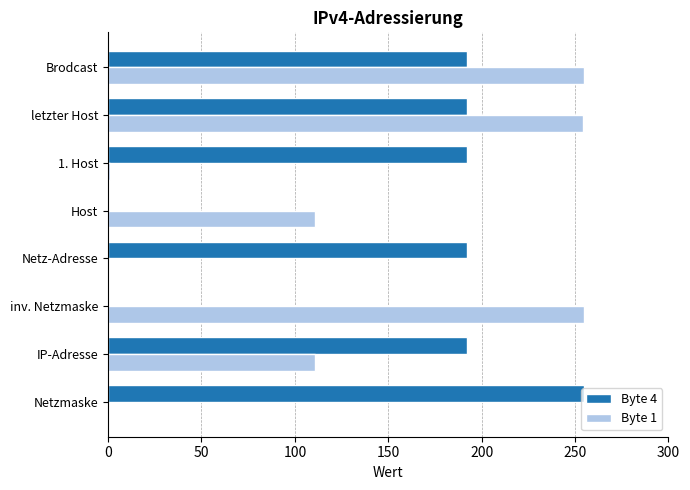

How many categories are shown in the chart?

8